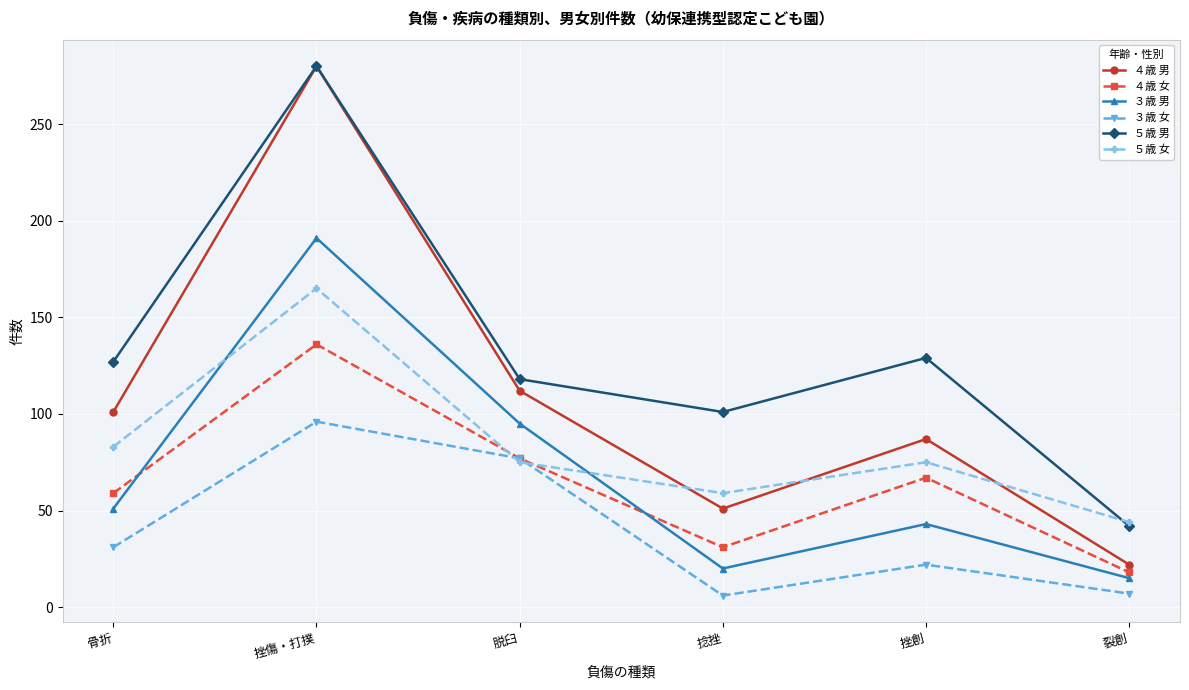

Does the chart have visible grid lines?

Yes